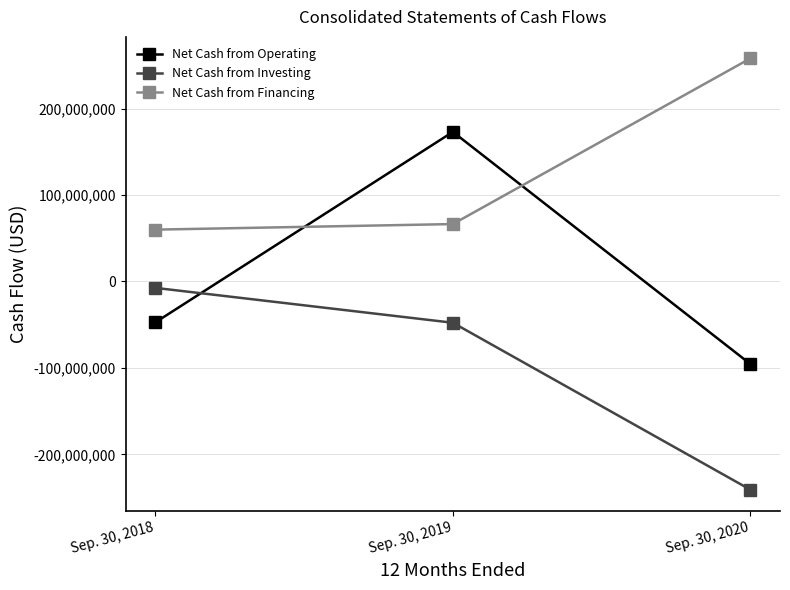

What are all the series names shown in the legend?

Net Cash from Operating, Net Cash from Investing, Net Cash from Financing